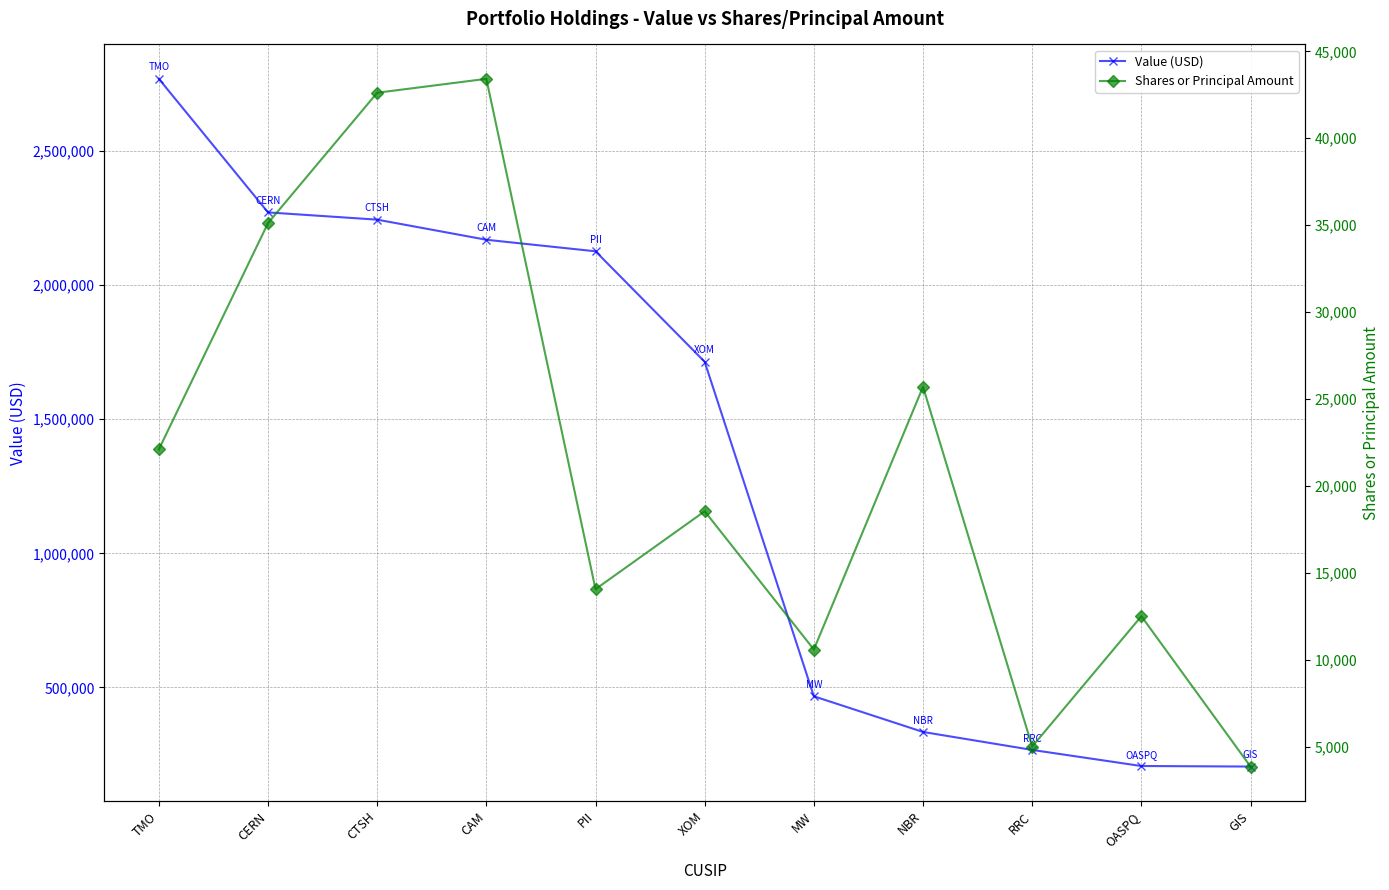

What is the sum of all Shares or Principal Amount values?

233489